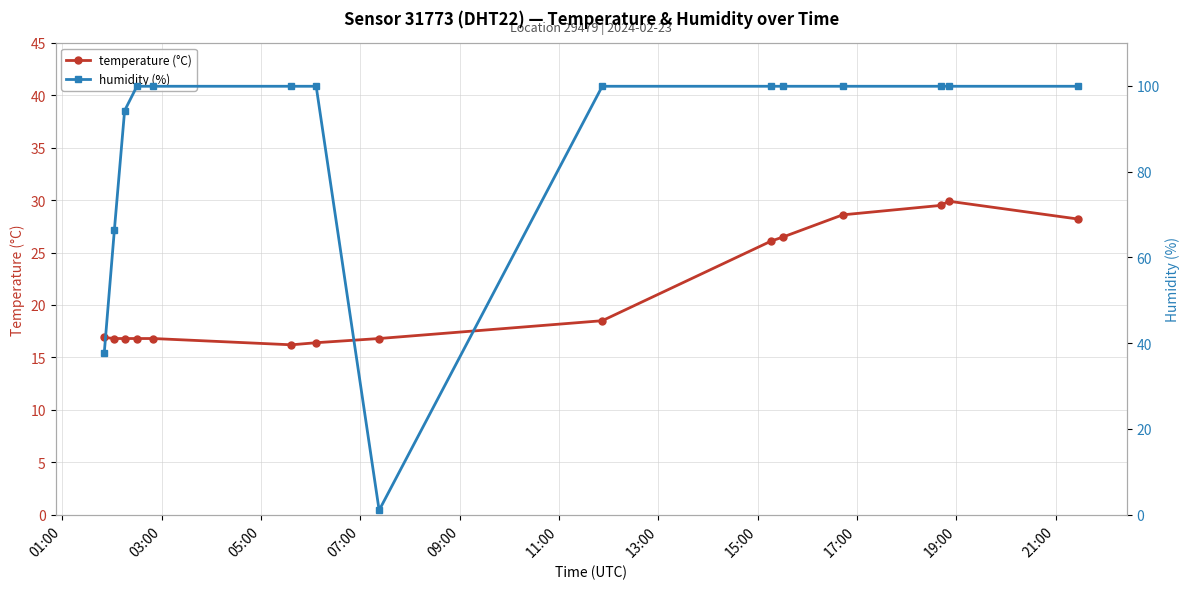

What is the difference between the maximum and second lowest values in the temperature (°C) series?

13.5